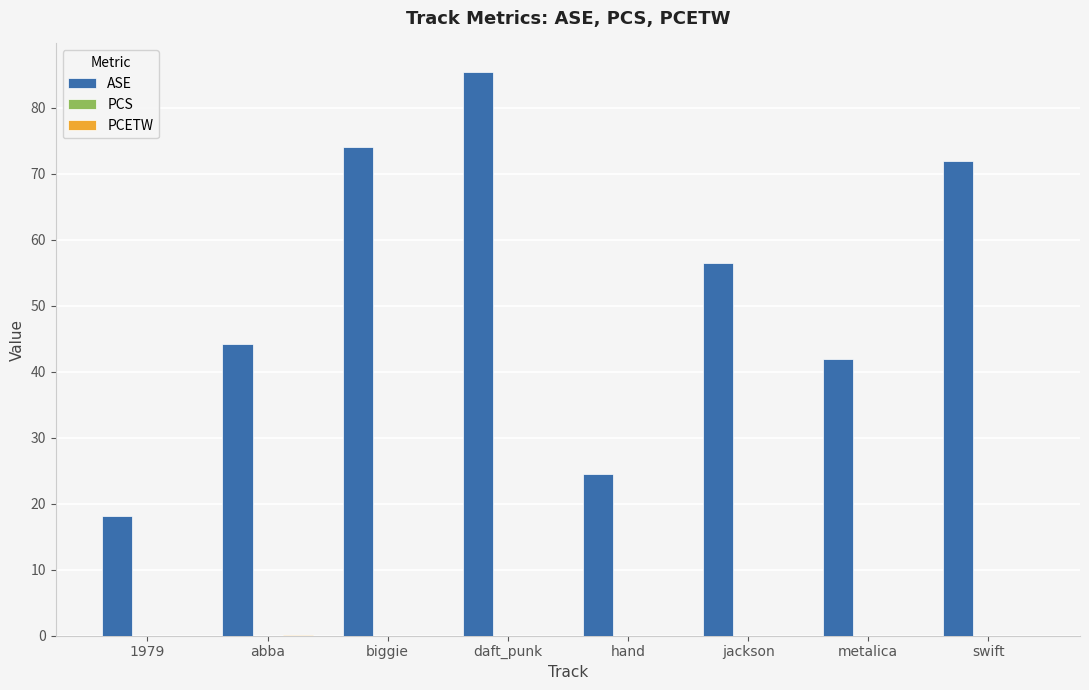

Which series changed the most between jackson and metalica?

ASE